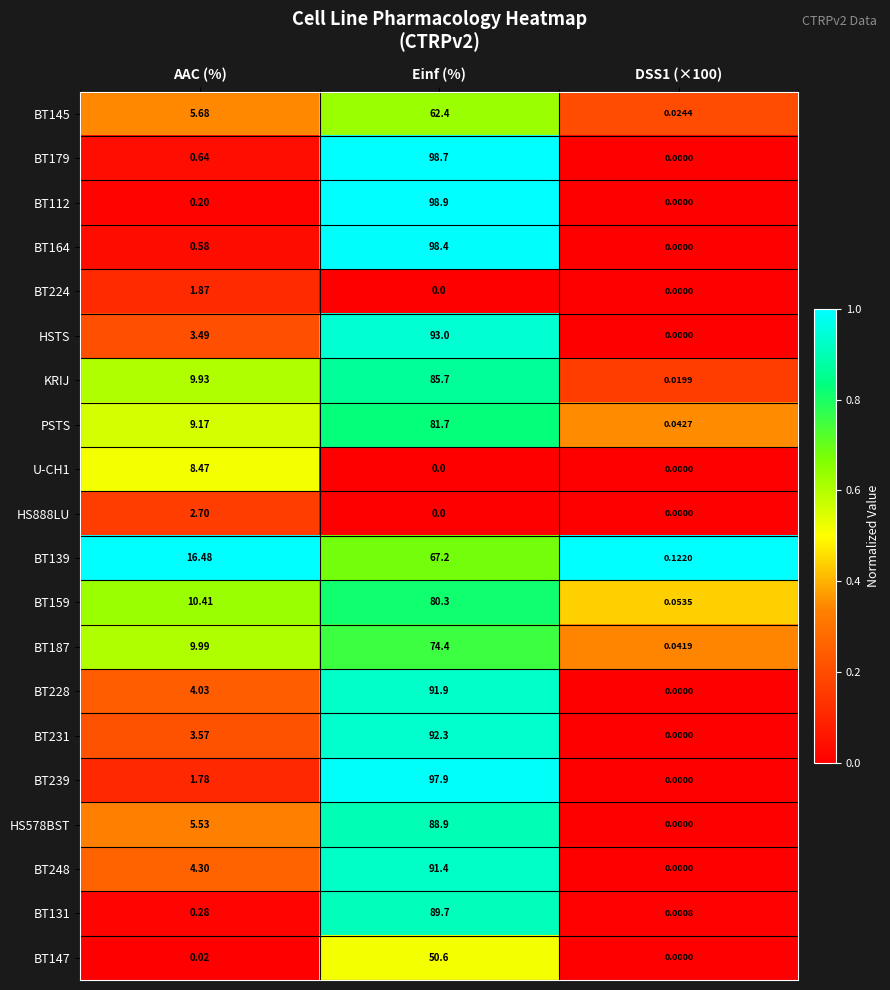

At how many categories does at least one series exceed 0?

3